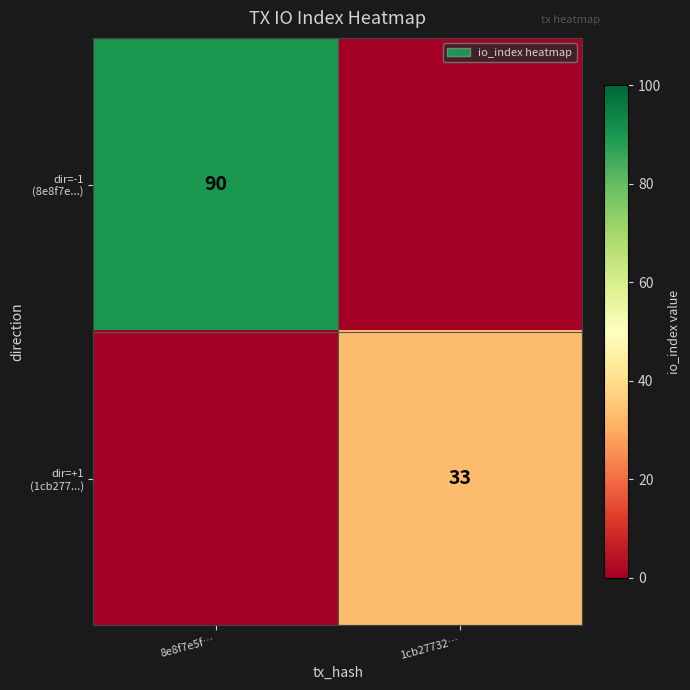

Which has a higher value, 8e8f7e5f… or 1cb27732…?

8e8f7e5f…